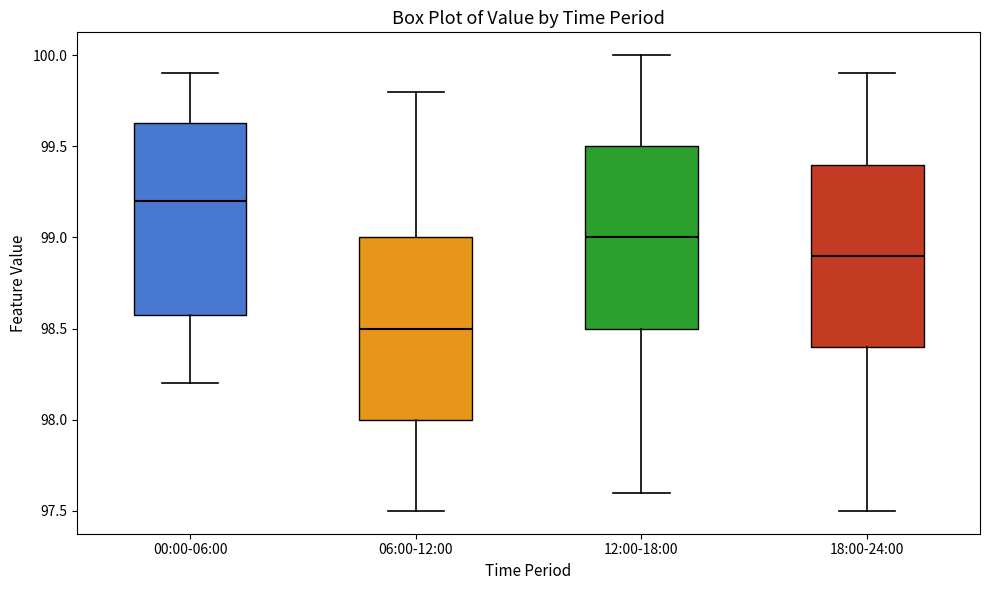

Which box is the tallest, from its lower edge to its upper edge?

00:00-06:00